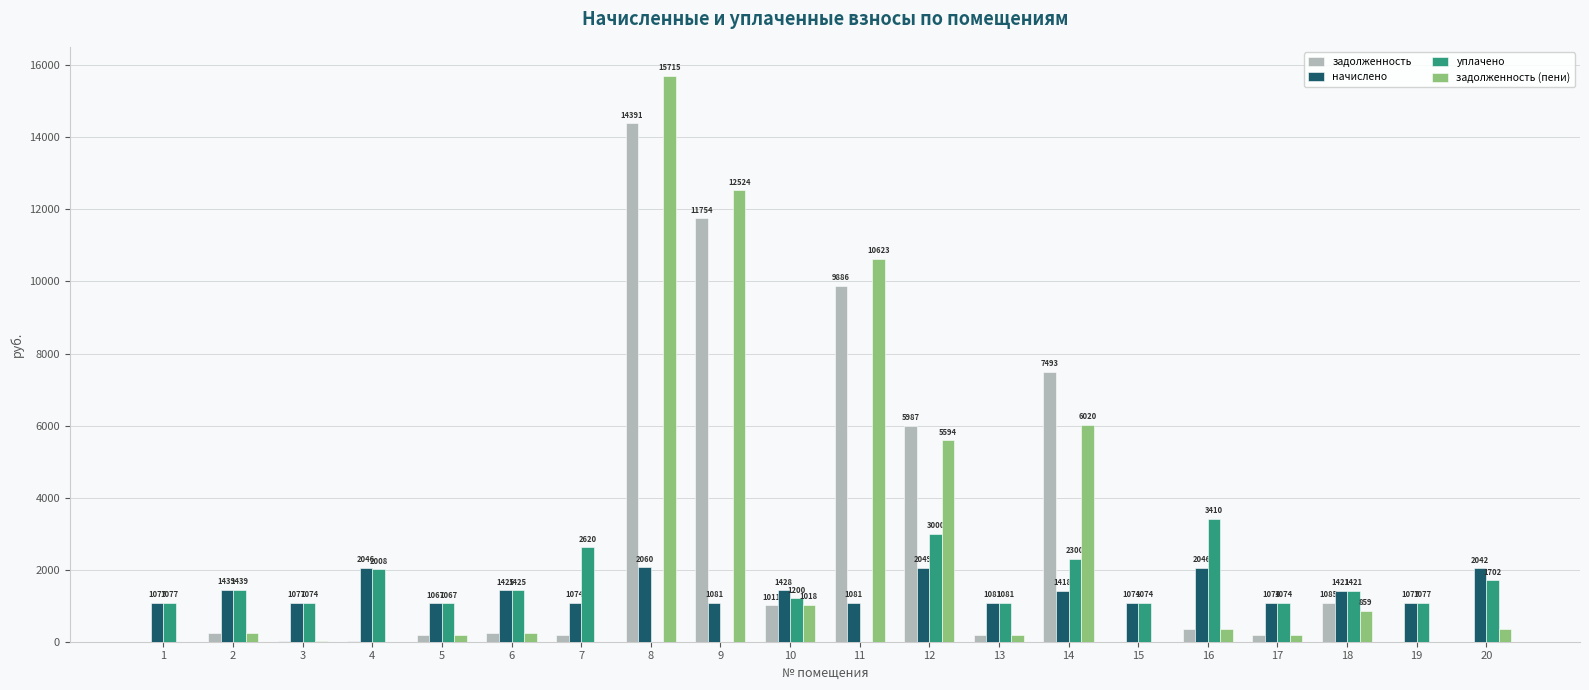

What is the difference between the начислено values at 9 and 7?

7.0